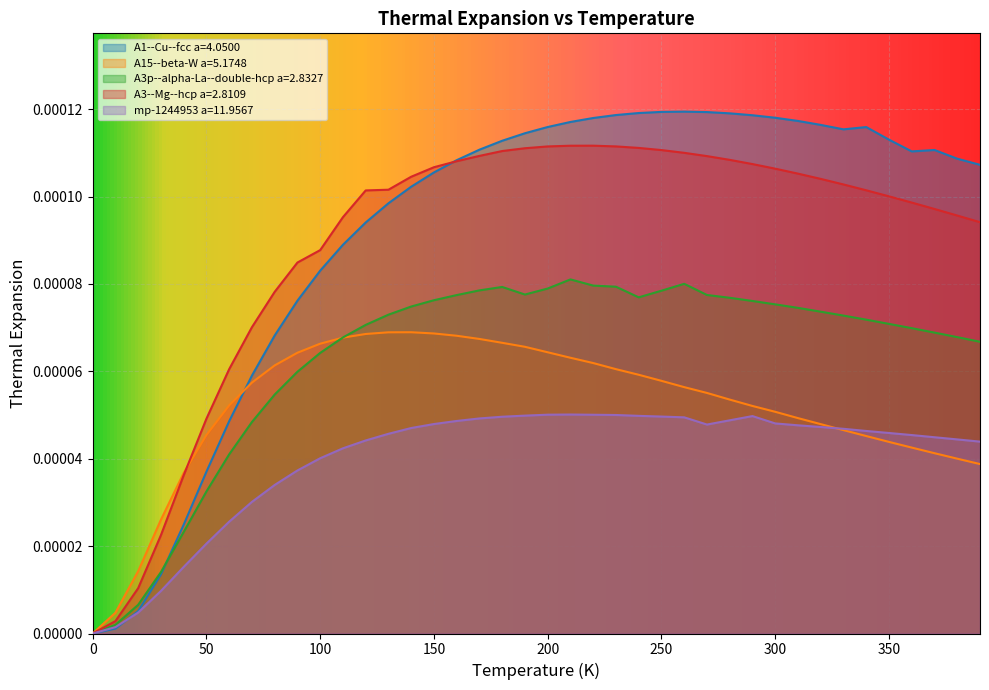

At which category is the sum across all series the highest?

210.0